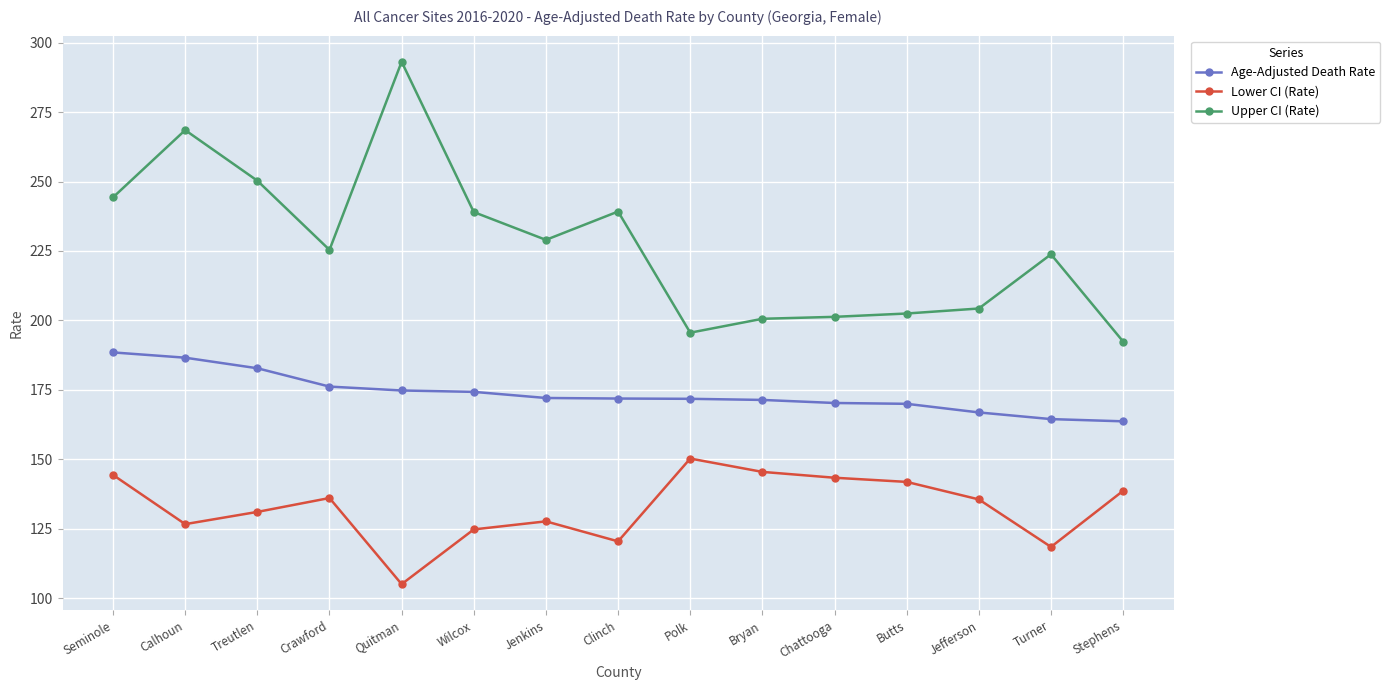

What position from the right is Treutlen?

13